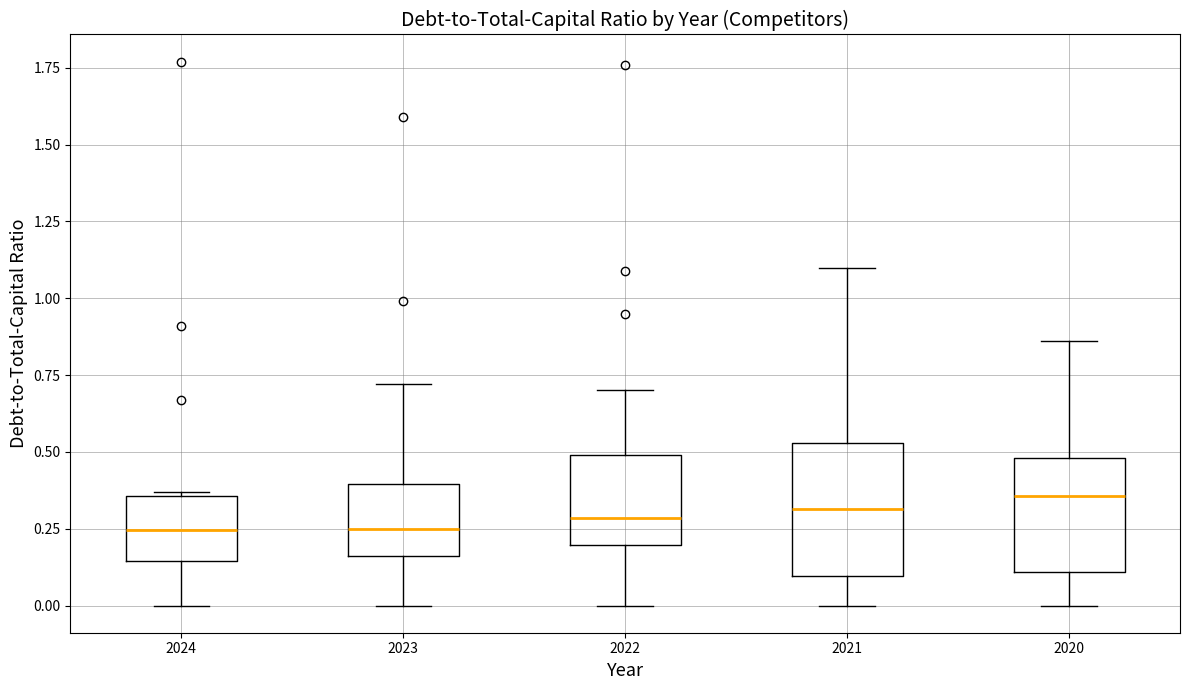

Reading left to right, read every box against the y-axis: the position of its median line, the range the box covers, and the ends of its whiskers. The values are not printed on the chart, so give them approximately, as read against the axis.

2024: median 0.25, box 0.15 to 0.35, whiskers 0.00 to 0.35 (just above the box's upper edge)
2023: median 0.25, box 0.15 to 0.40, whiskers 0.00 to 0.70
2022: median 0.30, box 0.20 to 0.50, whiskers 0.00 to 0.70
2021: median 0.30, box 0.10 to 0.55, whiskers 0.00 to 1.10
2020: median 0.35, box 0.10 to 0.50, whiskers 0.00 to 0.85